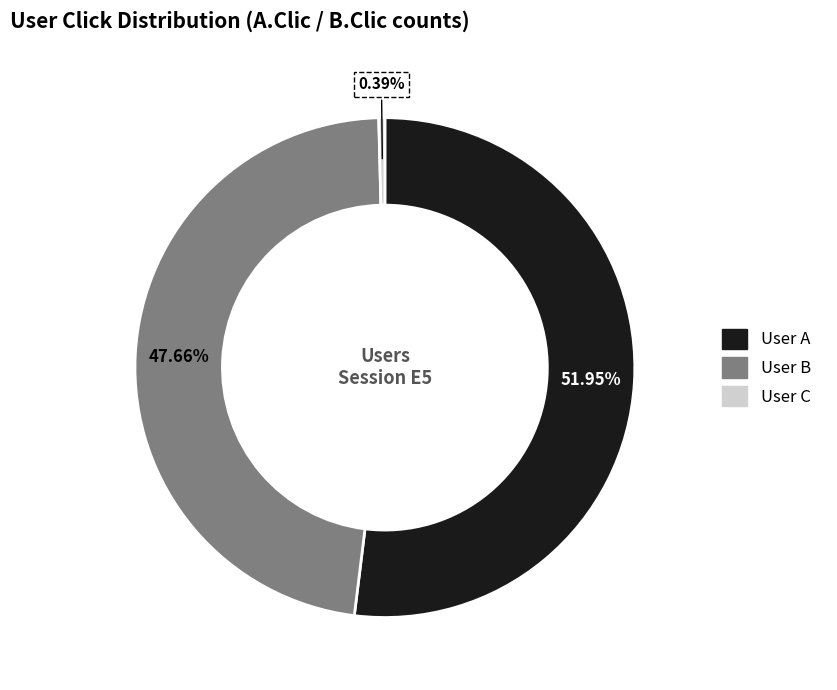

What percentage do User C and User A together represent?

52.3%